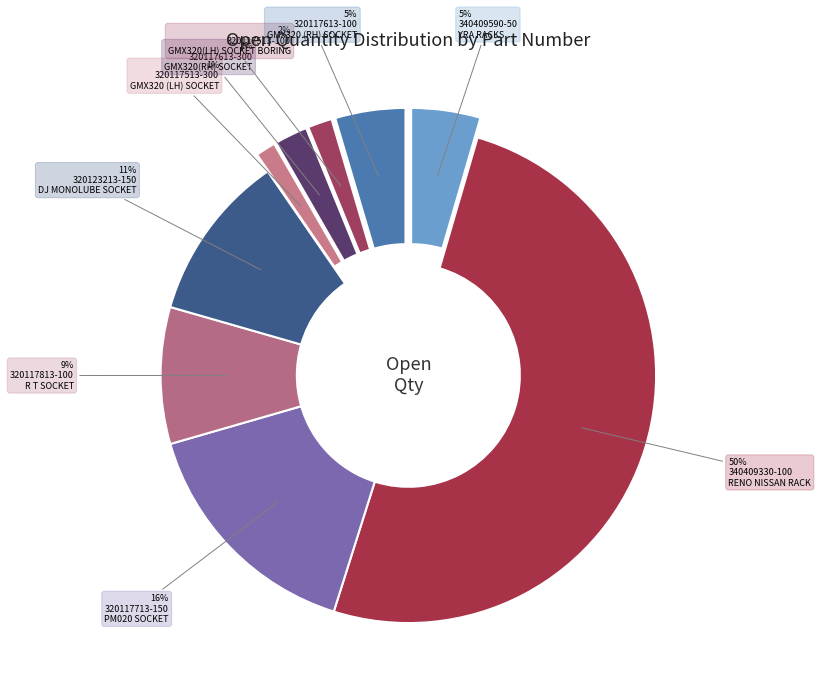

To the nearest percent, what portion does 320117613-300 GMX320(RH) SOCKET represent?

2%